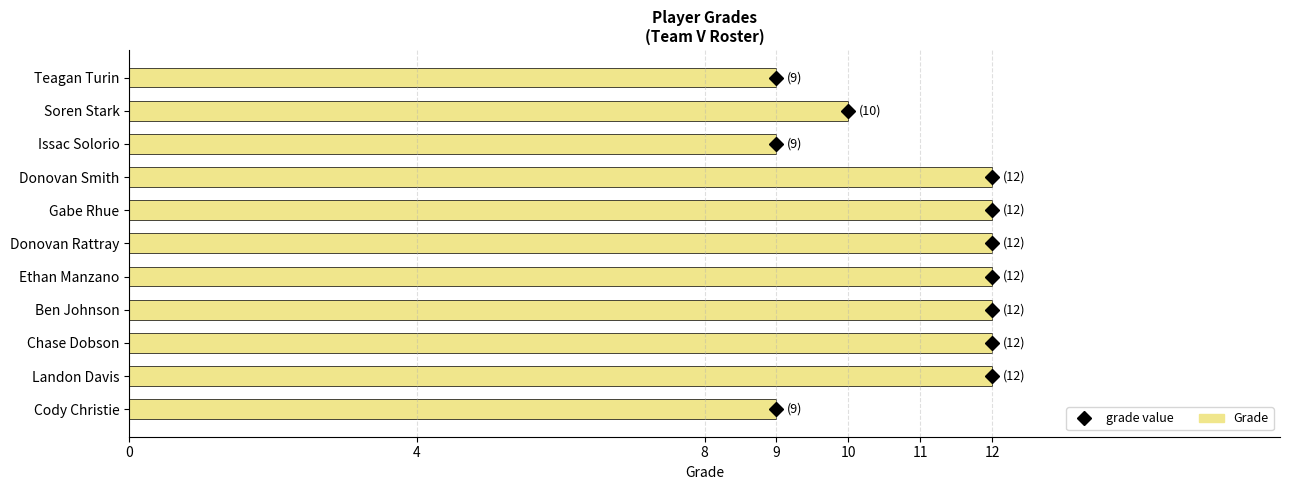

Is it true that the value at Chase Dobson is 12?

True